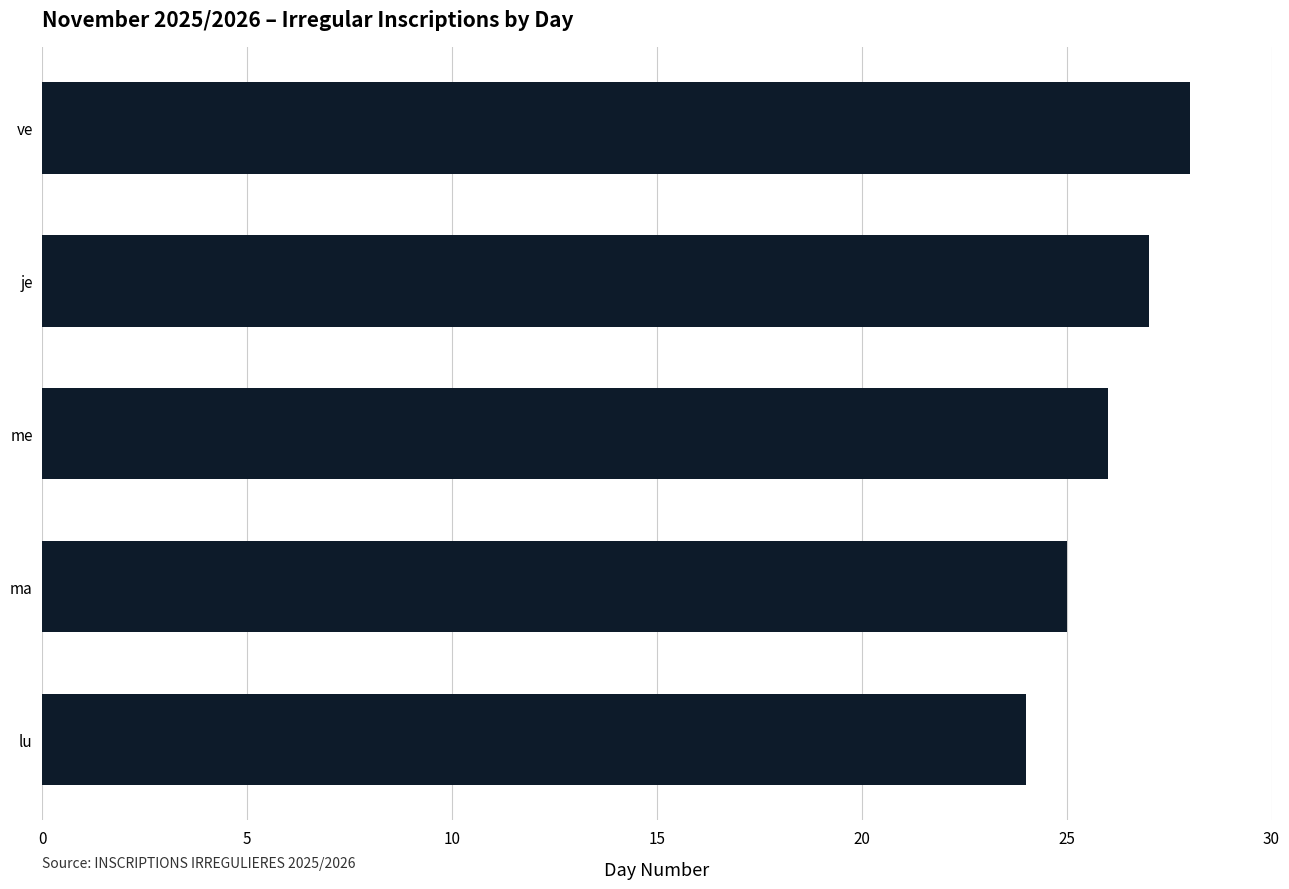

True or false: the data shows 36 at 18.

False